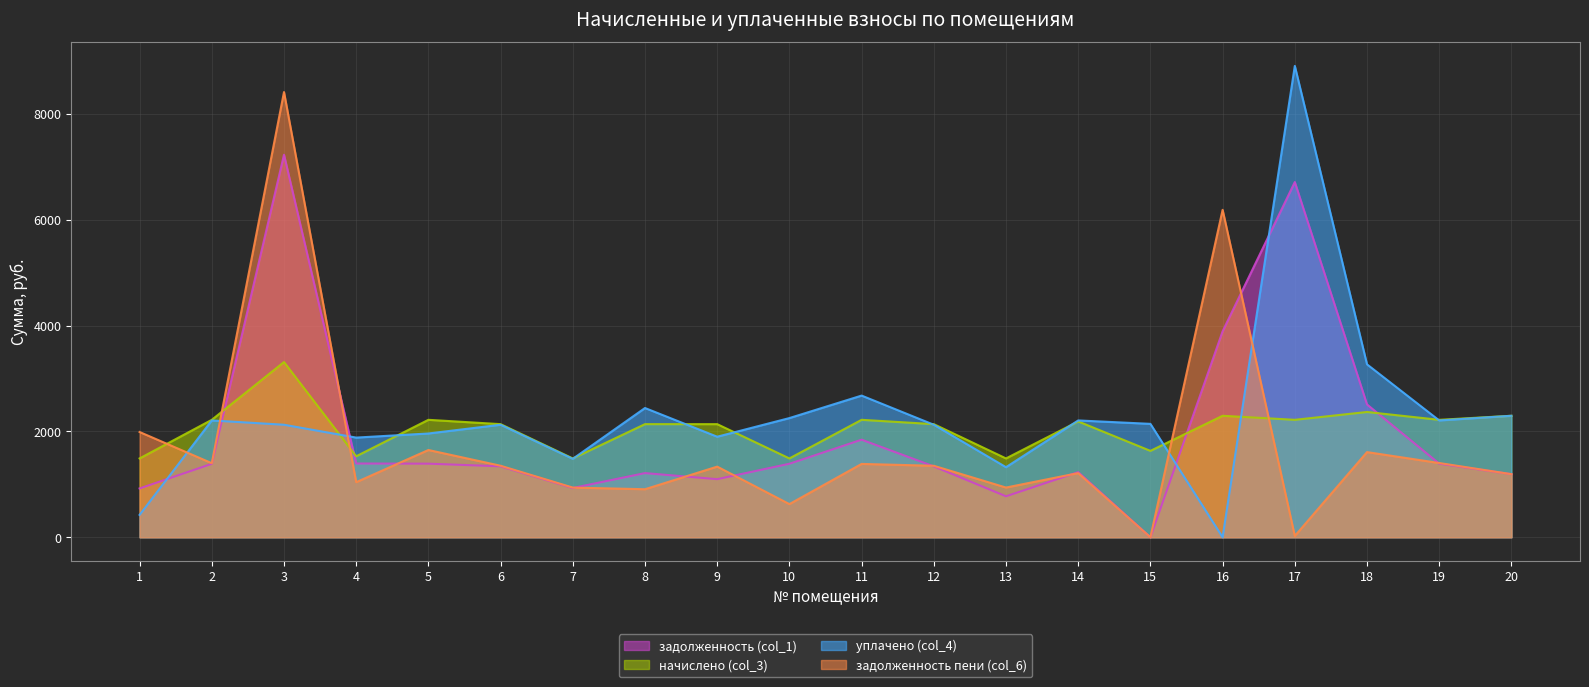

How many values in задолженность (col_1) are above zero?

19